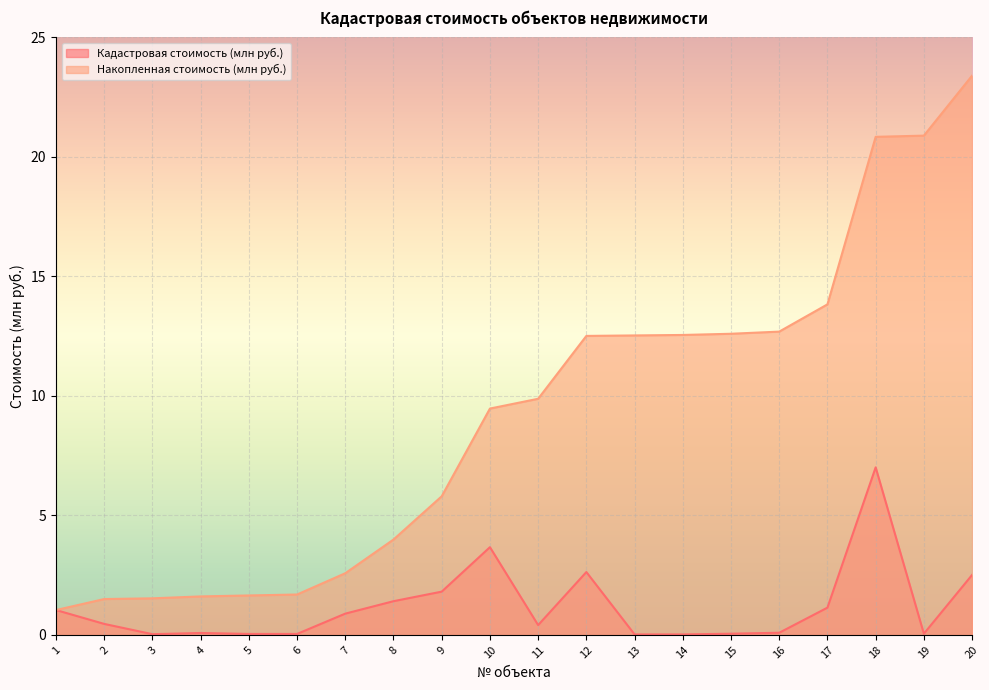

Is the value of Накопленная стоимость (млн руб.) at 19 greater than the value of Кадастровая стоимость (млн руб.) at 8?

Yes